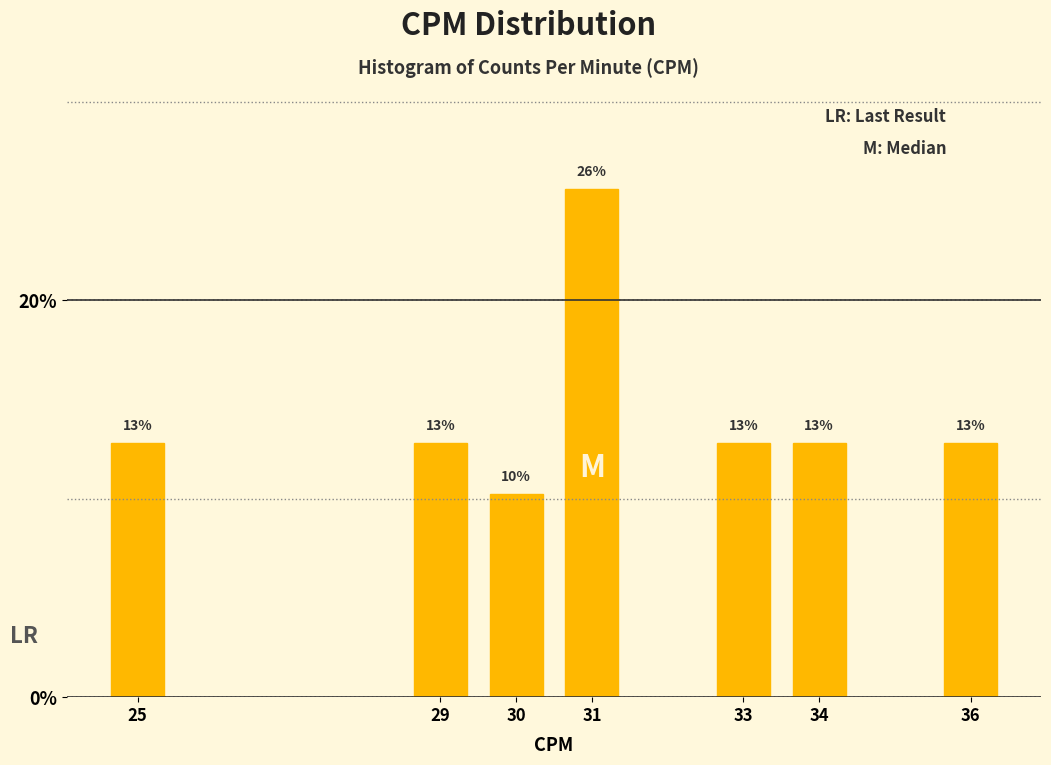

How many bars are there in total?

7